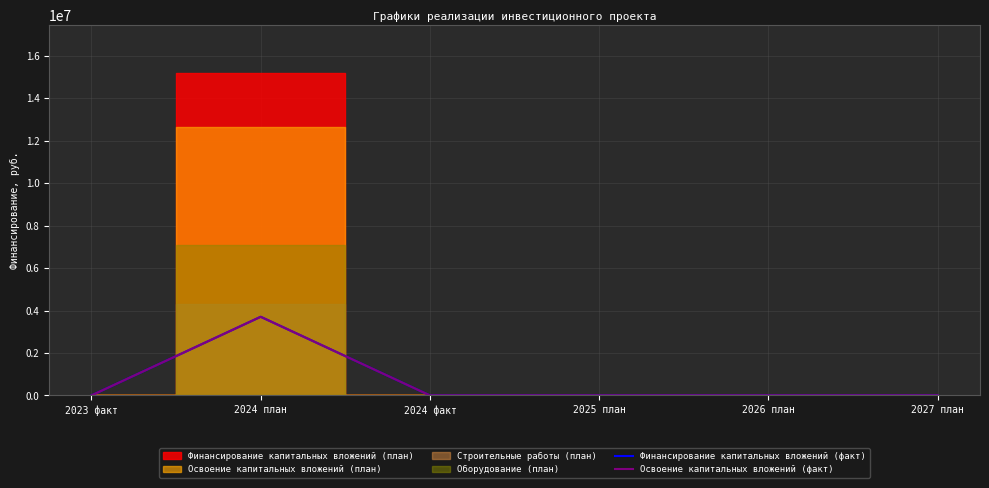

True or false: Финансирование капитальных вложений (факт) and Освоение капитальных вложений (факт) cross at least once.

False